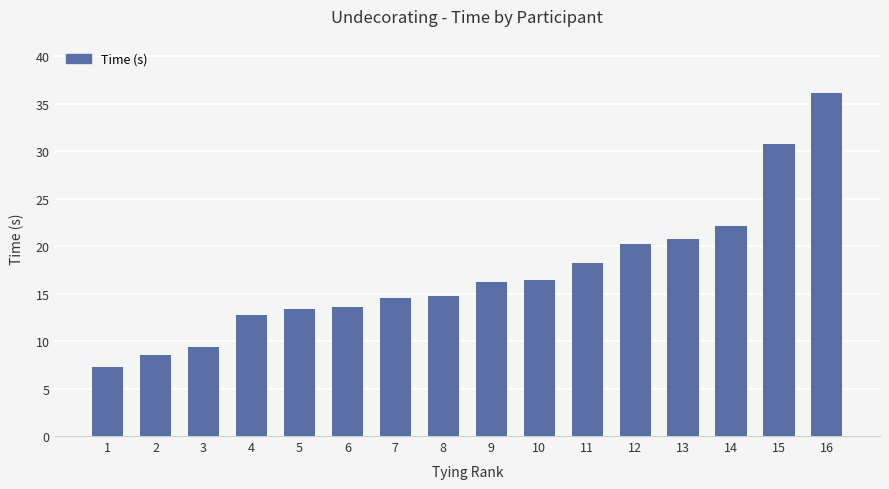

The chart shows a value of 22.1 at 14. True or false?

True